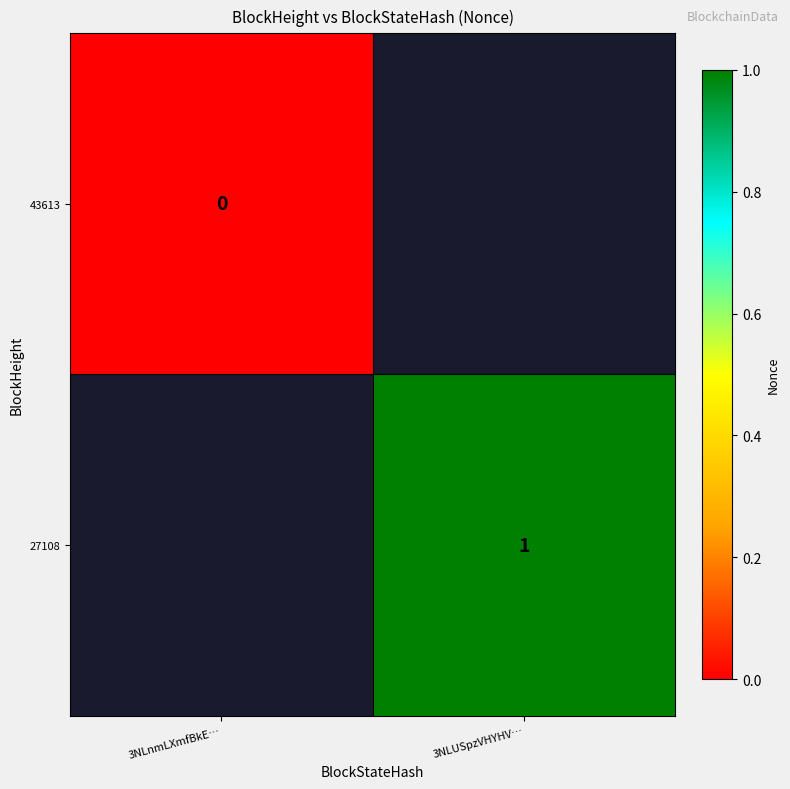

Between 3NLUSpzVHYHV… and 3NLnmLXmfBkE…, which is larger?

3NLnmLXmfBkE…